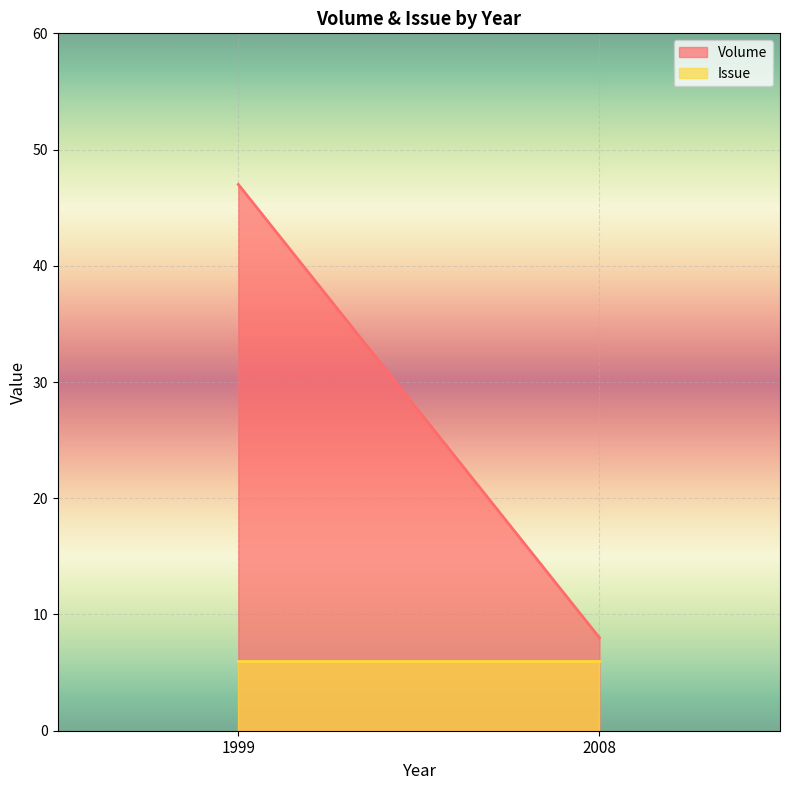

What is the difference between the highest and lowest values at 1999?

41